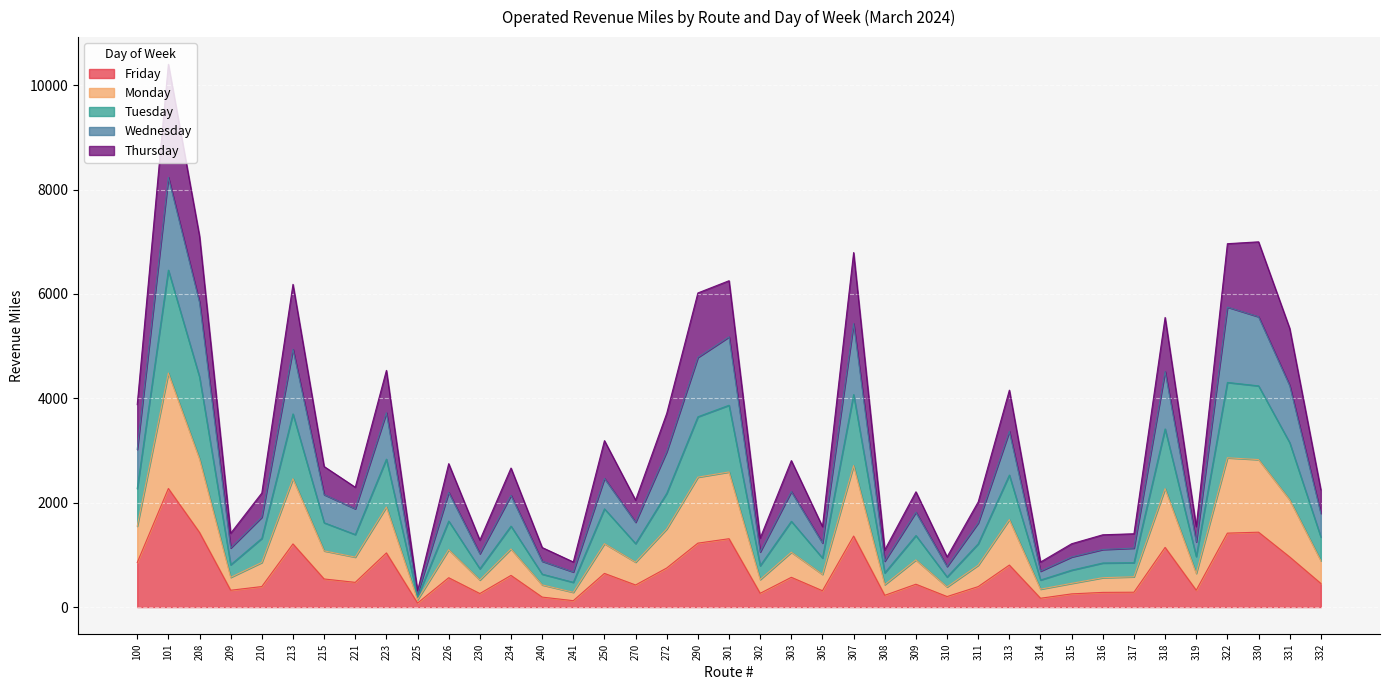

What is the value of the Friday point at the 7th from the left?

538.8